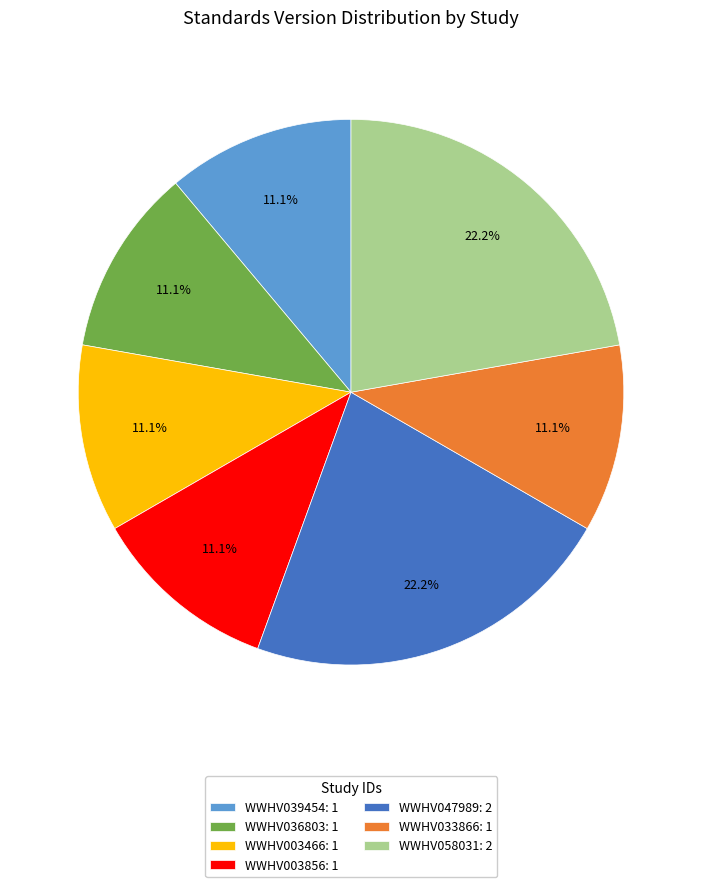

Approximately how many times larger is the value at WWHV058031 compared to WWHV036803?

2.0